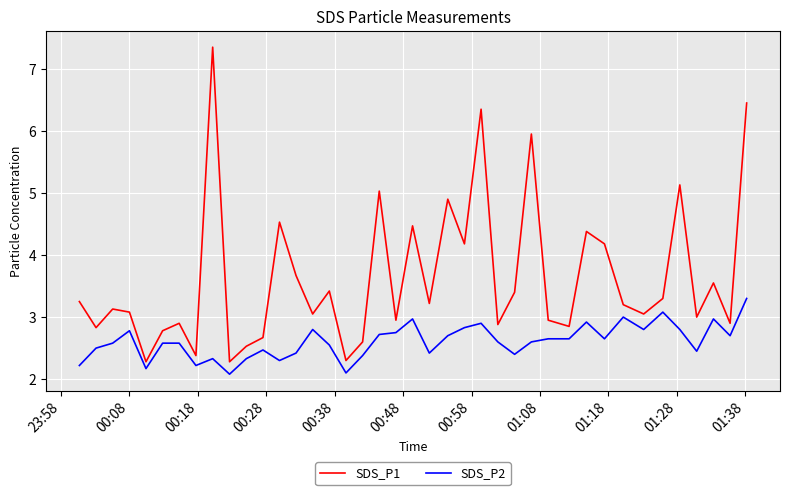

Which series has the largest range (max minus min)?

SDS_P1